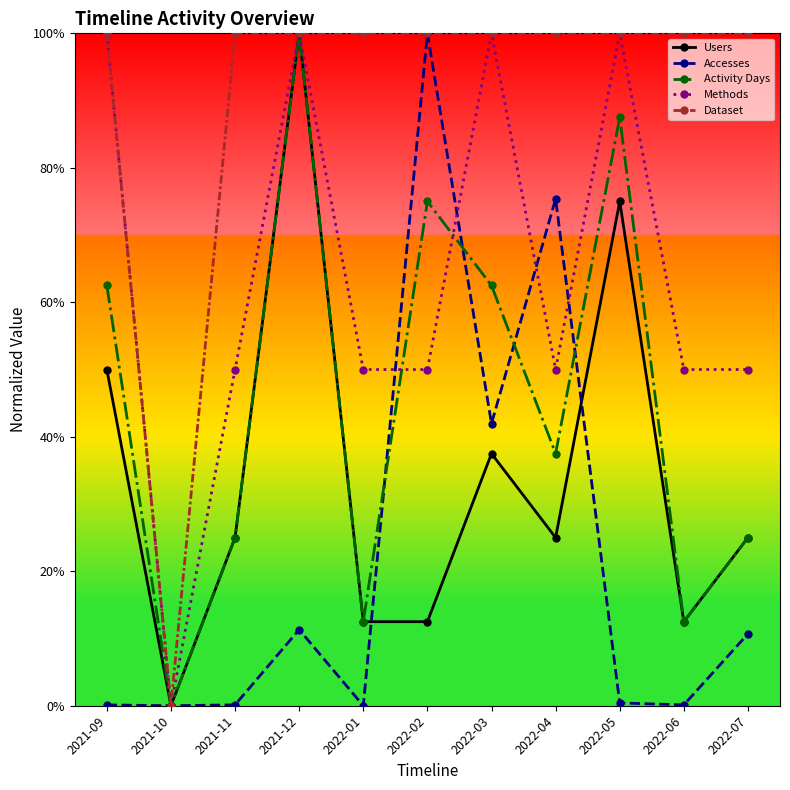

List the labels in order of Activity Days value, largest first.

2021-12, 2022-05, 2022-02, 2021-09, 2022-03, 2022-04, 2021-11, 2022-07, 2022-01, 2022-06, 2021-10